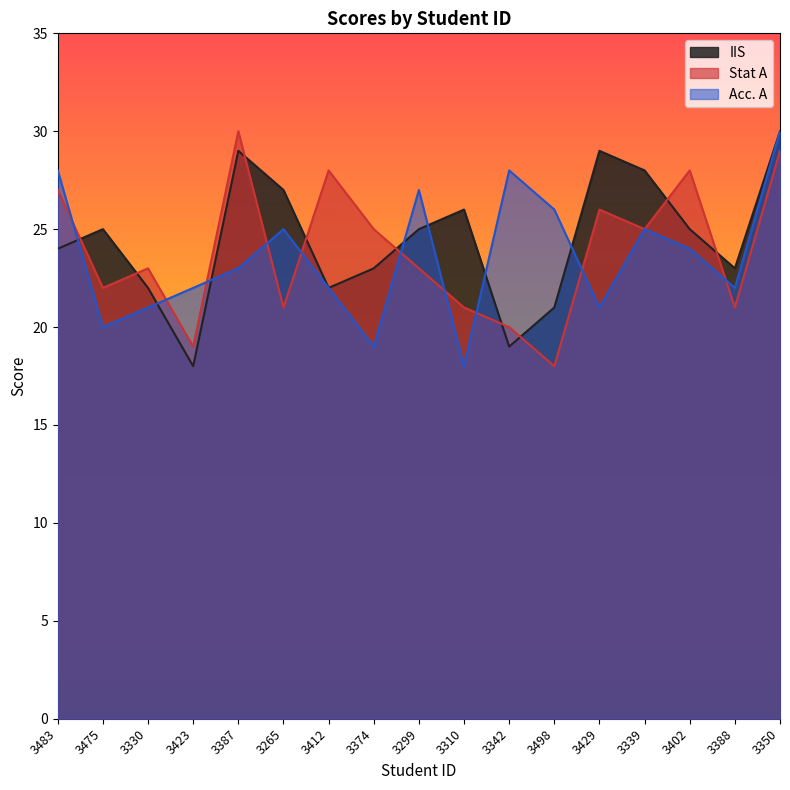

At how many categories does at least one series exceed 20?

17